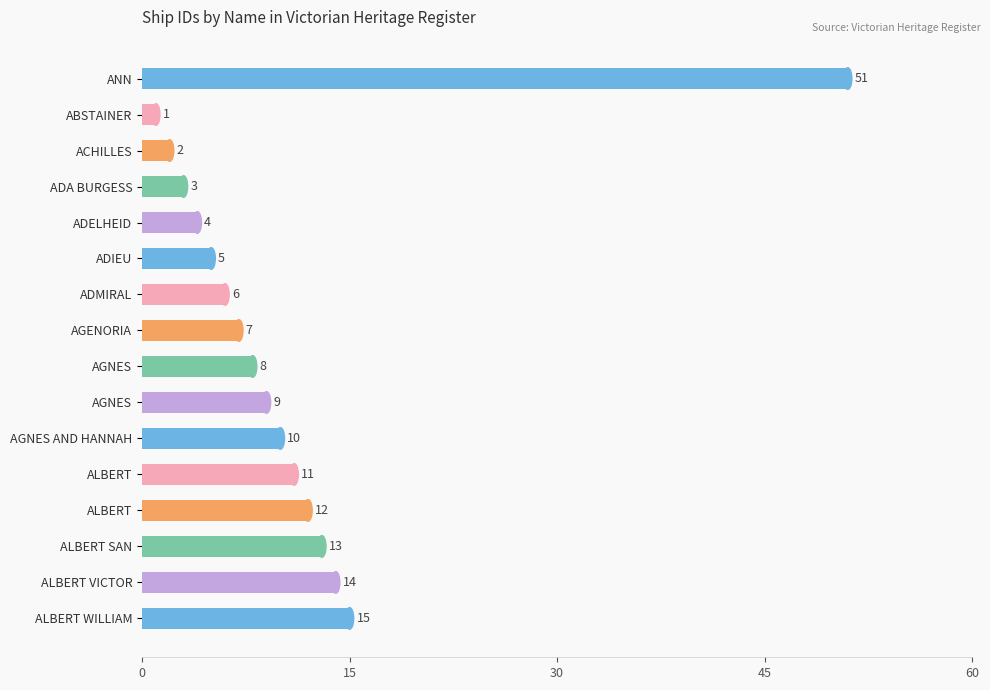

What is the difference between the second highest and minimum values?

14